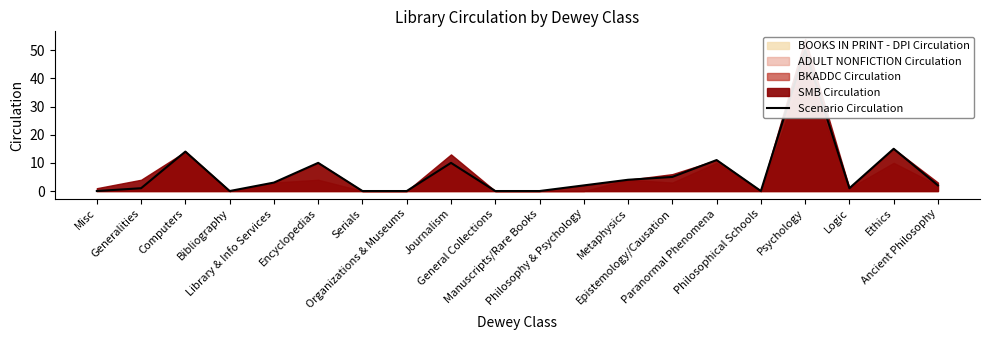

List the labels in order of value, smallest first.

Misc, Bibliography, Serials, Organizations & Museums, General Collections, Manuscripts/Rare Books, Philosophical Schools, Generalities, Logic, Philosophy & Psychology, Ancient Philosophy, Library & Info Services, Metaphysics, Epistemology/Causation, Encyclopedias, Journalism, Paranormal Phenomena, Computers, Ethics, Psychology